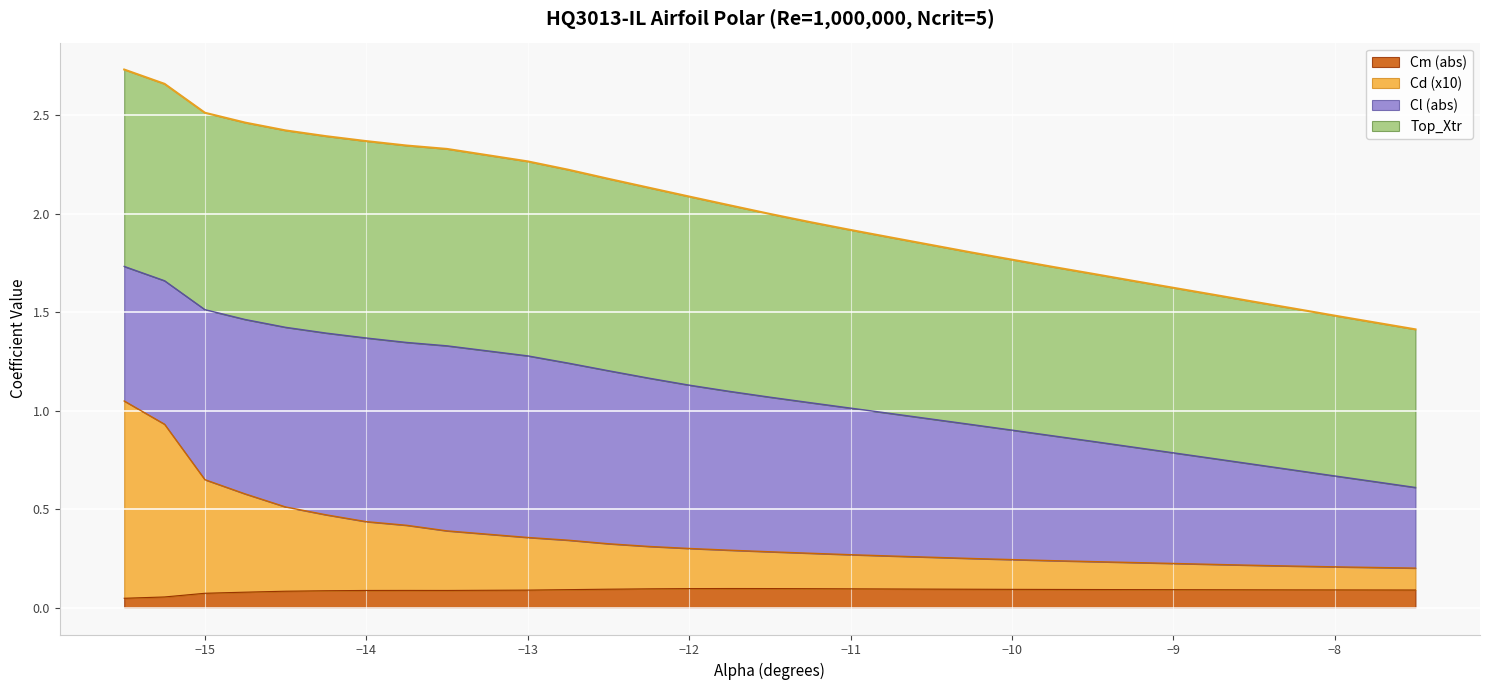

What position from the right is -8.0?

3